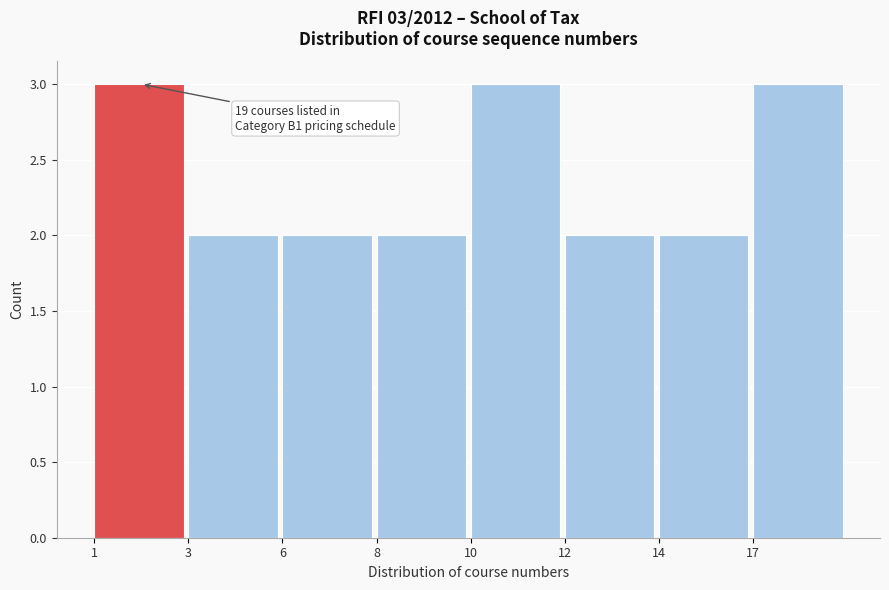

Reading right to left, list all the values displayed in this chart.

17=3	14=2	12=2	10=3	8=2	6=2	3=2	1=3